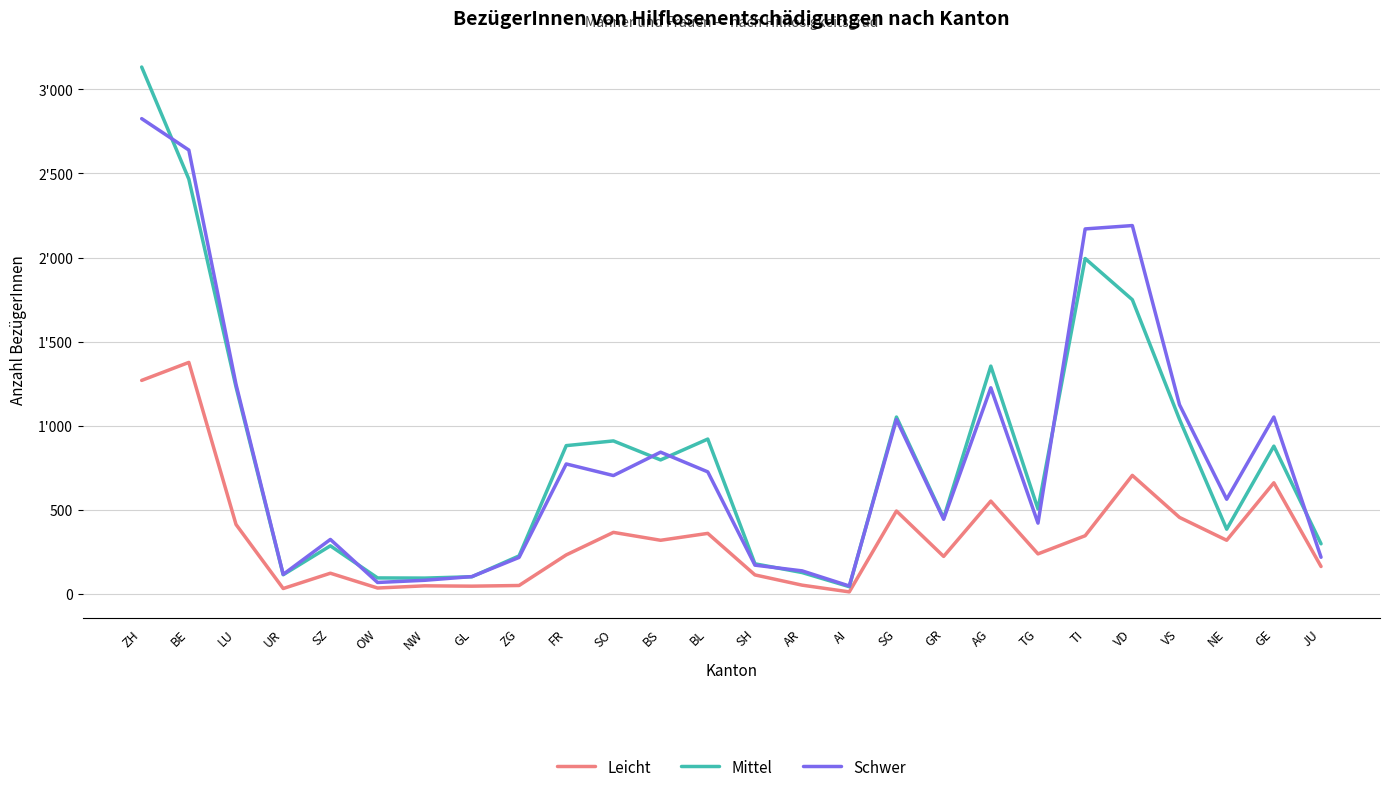

What are all the series names shown in the legend?

Leicht, Mittel, Schwer